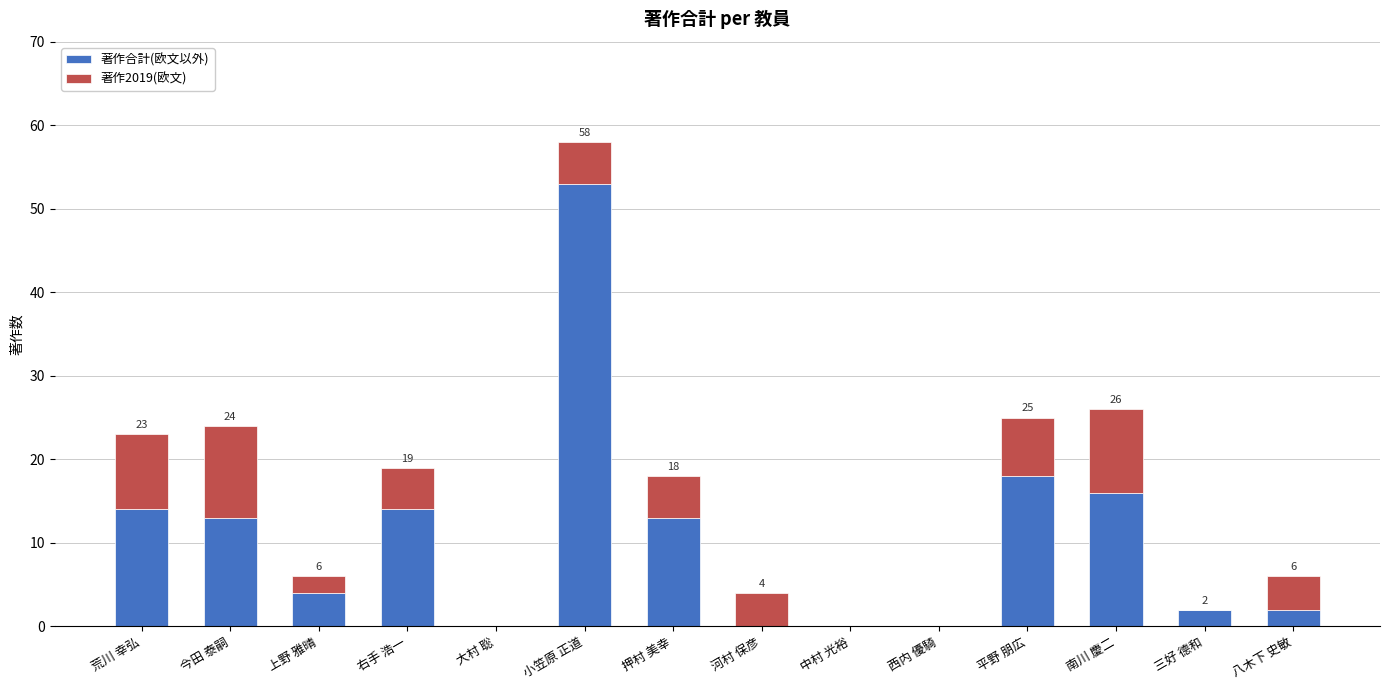

What is the difference between the 著作合計(欧文以外) values at 右手 浩一 and 南川 慶二?

2